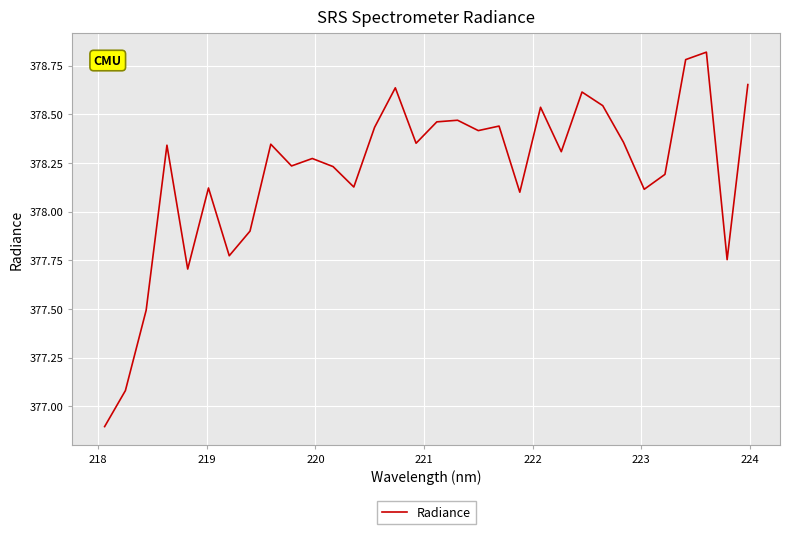

What is the minimum value shown in the chart?

376.9